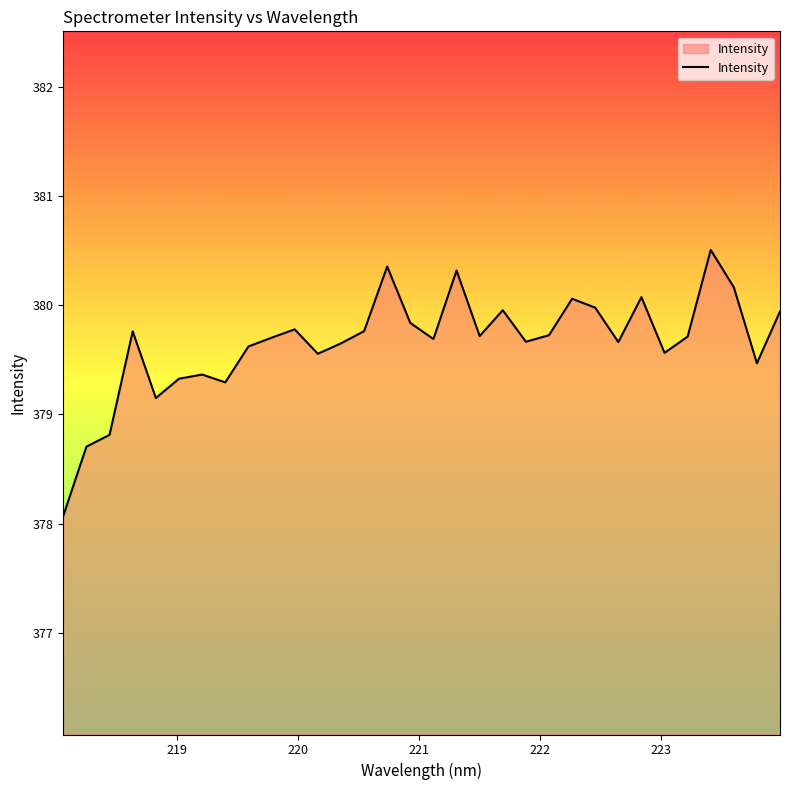

What is the greatest value displayed?

380.5